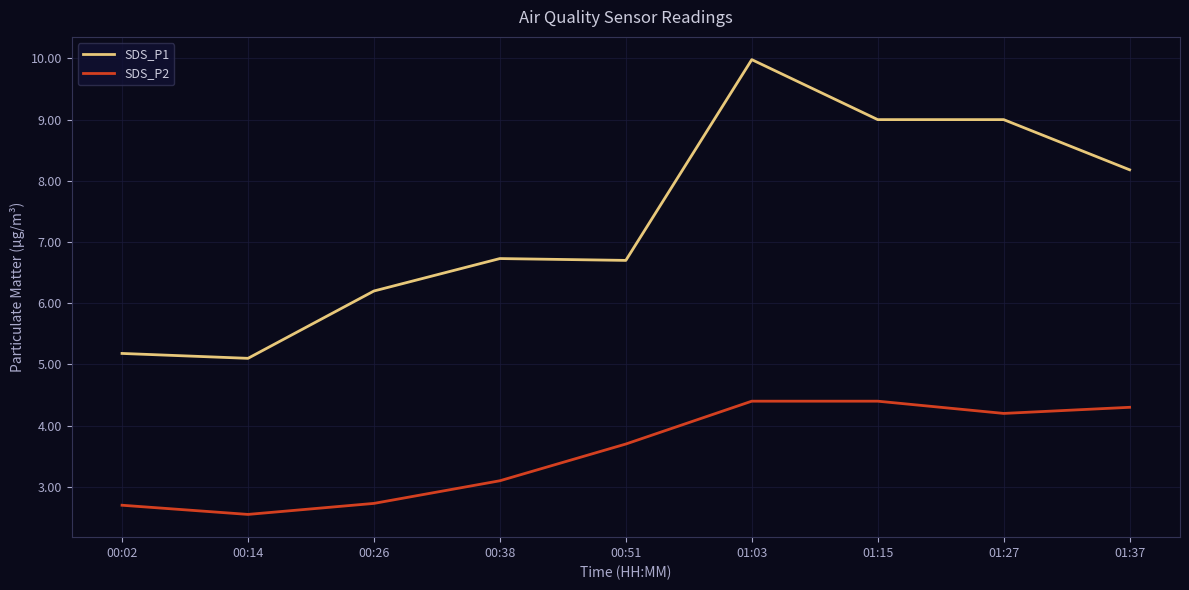

What is the average value of the SDS_P2 series?

3.6